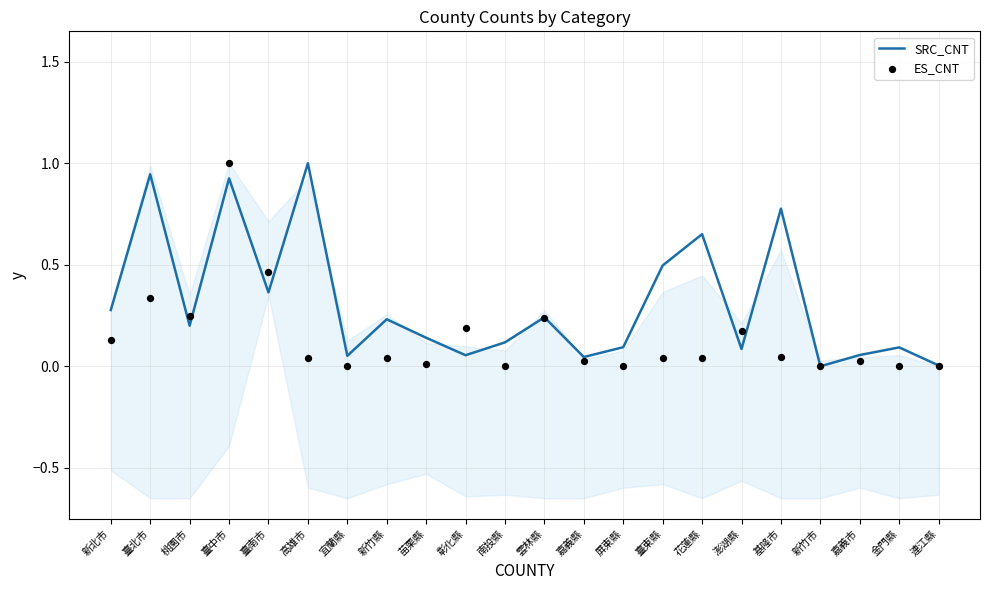

What are all the series names shown in the legend?

SRC_CNT, ES_CNT